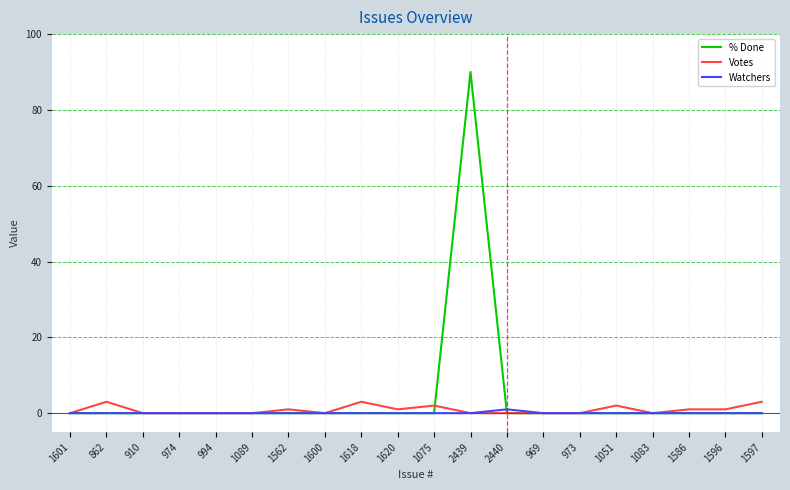

The value of % Done at 862 is -40. True or false?

False